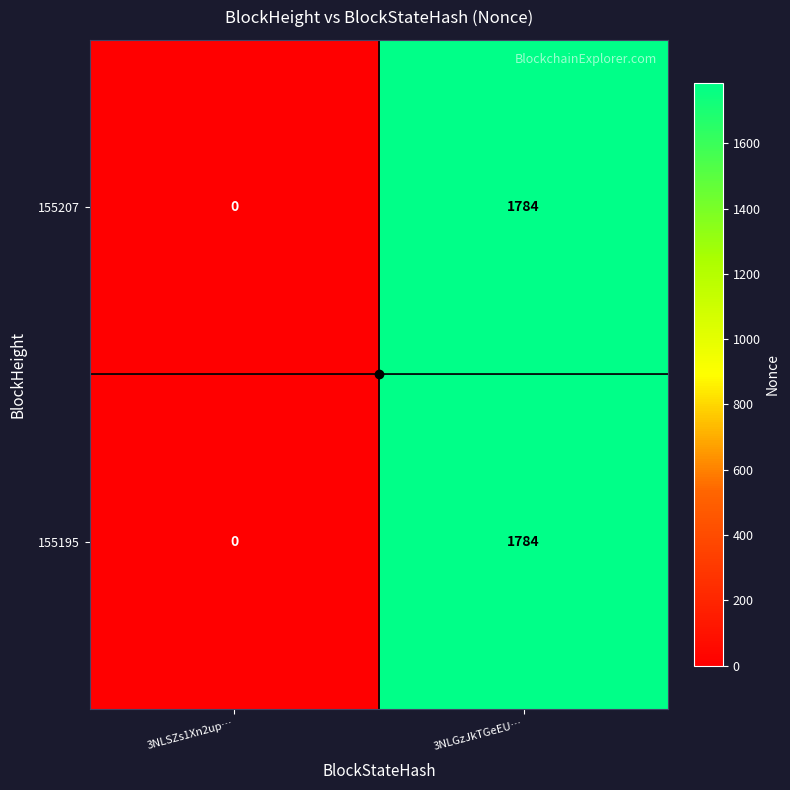

At which label does 155207 reach its minimum?

3NLSZs1Xn2up…